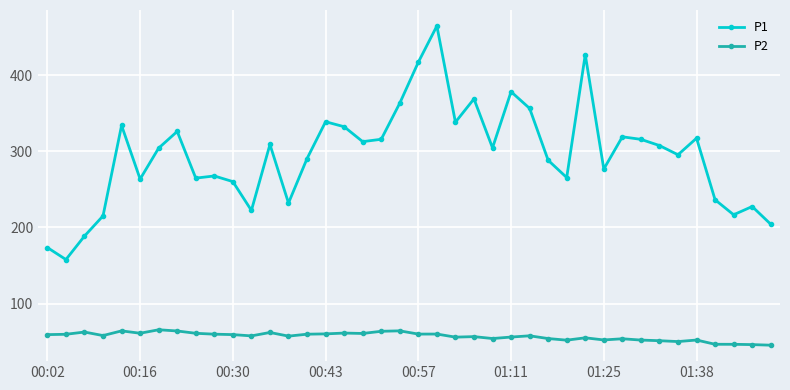

Which series has the largest range (max minus min)?

P1